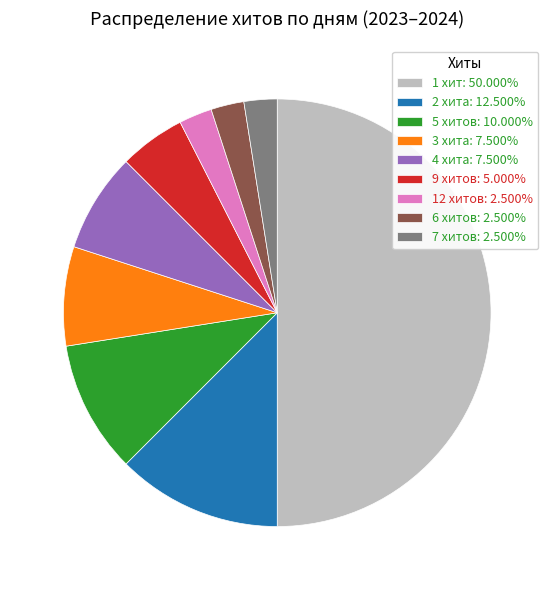

Approximately how many times larger is the value at 12 хитов: 2.500% compared to 7 хитов: 2.500%?

1.0